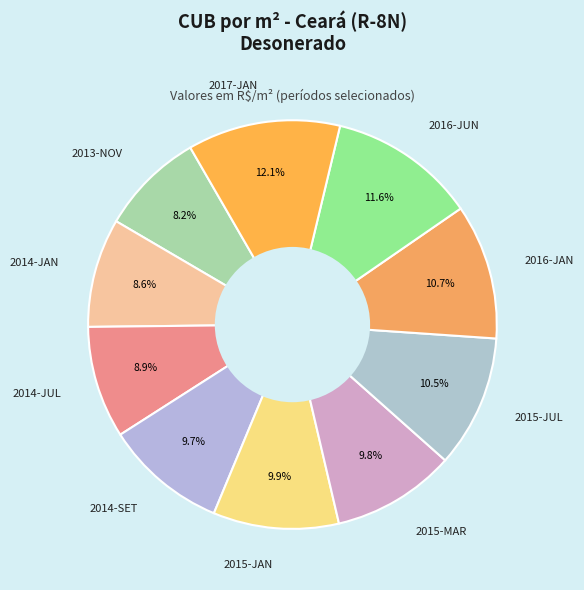

What percentage do 2015-JUL and 2015-MAR together represent?

20.3%